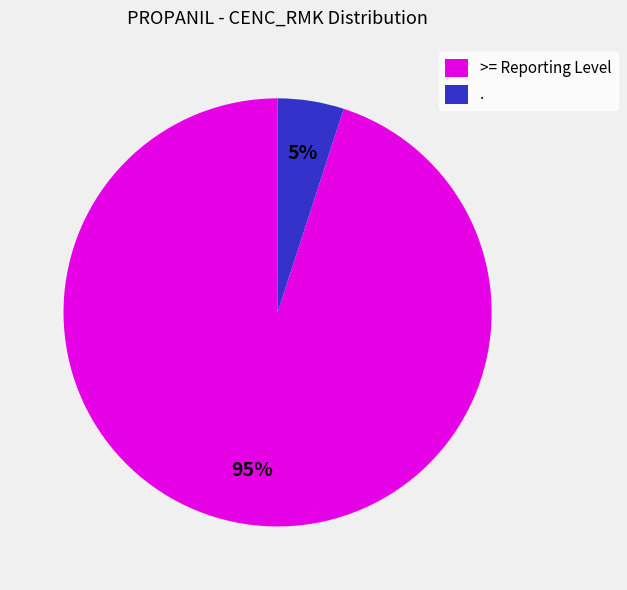

How many segments does this pie chart have?

2